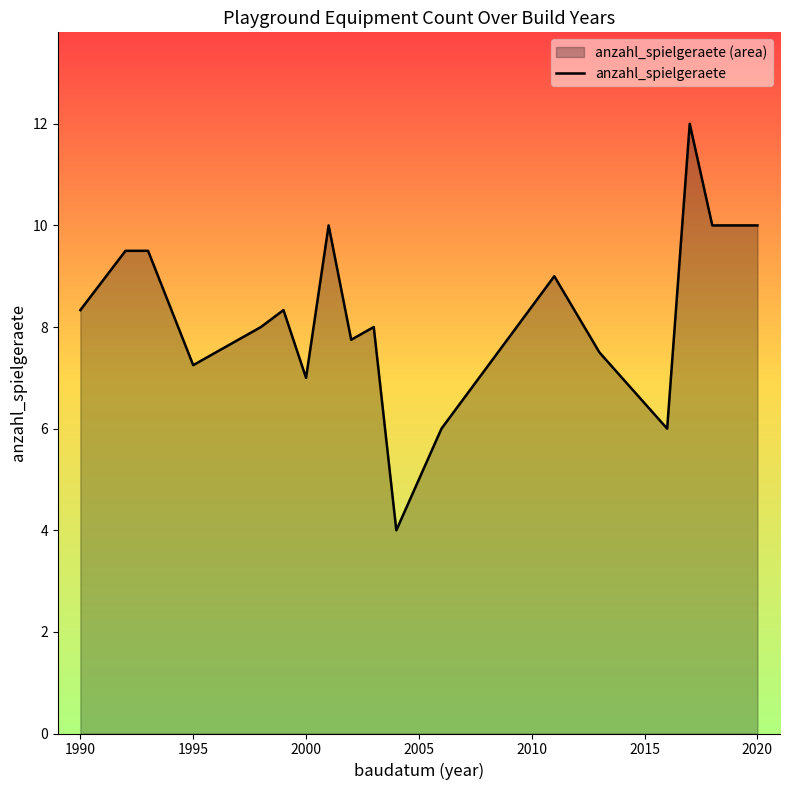

What is the sum of all values?

148.2